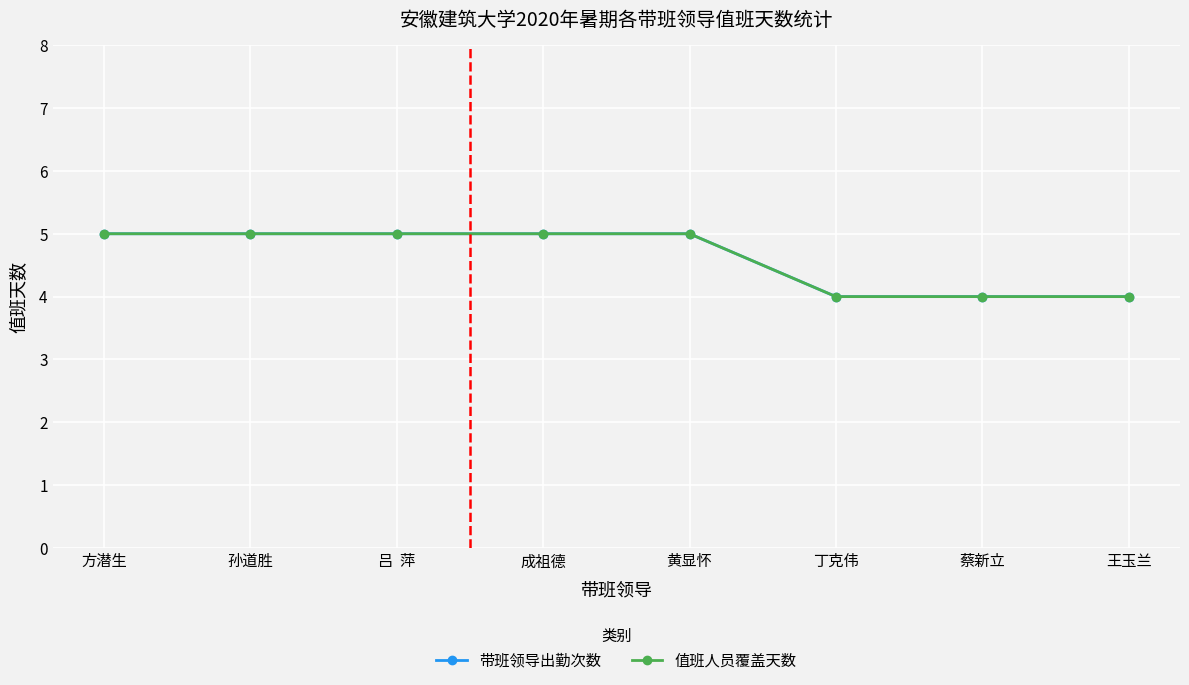

At 吕  萍, list the series in order from largest to smallest.

带班领导出勤次数, 值班人员覆盖天数